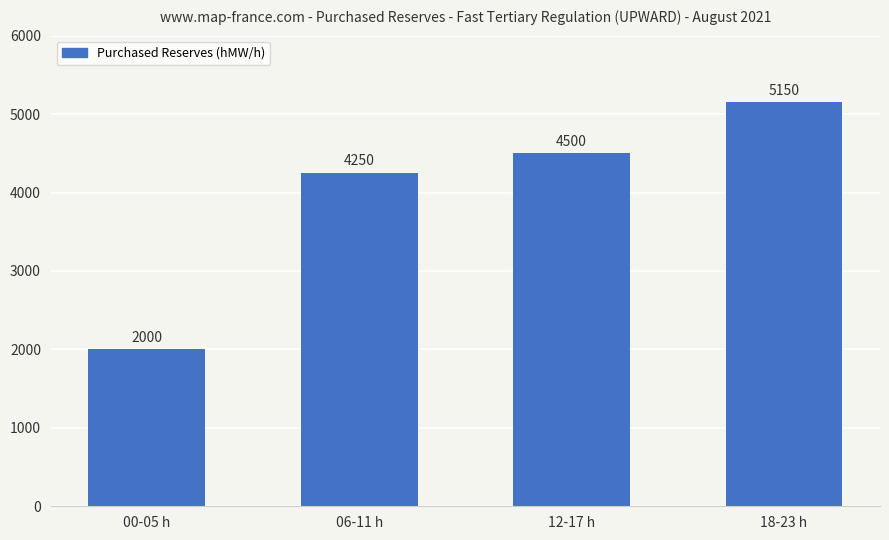

How many series are shown in this chart?

1